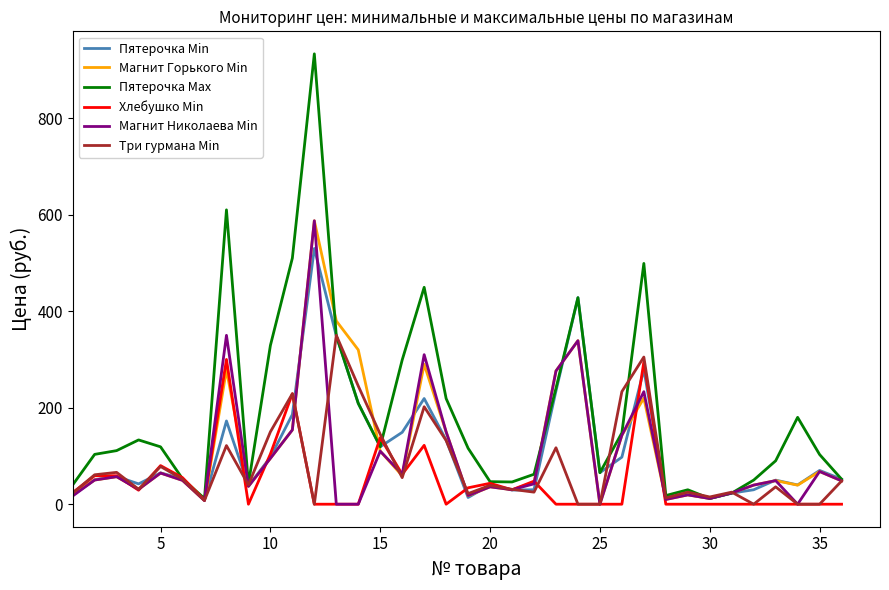

Which series has the largest range (max minus min)?

Пятерочка Max